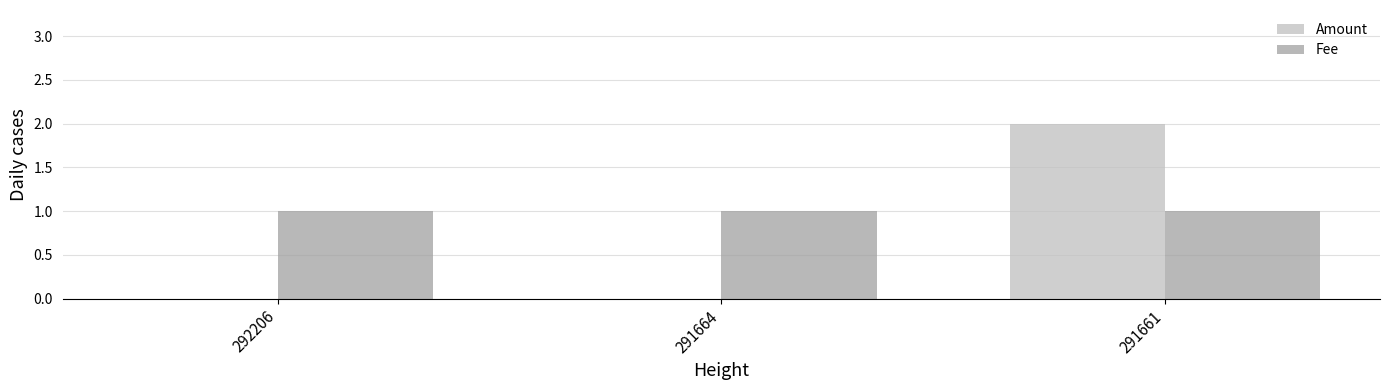

Which category has the highest value across all series?

291661